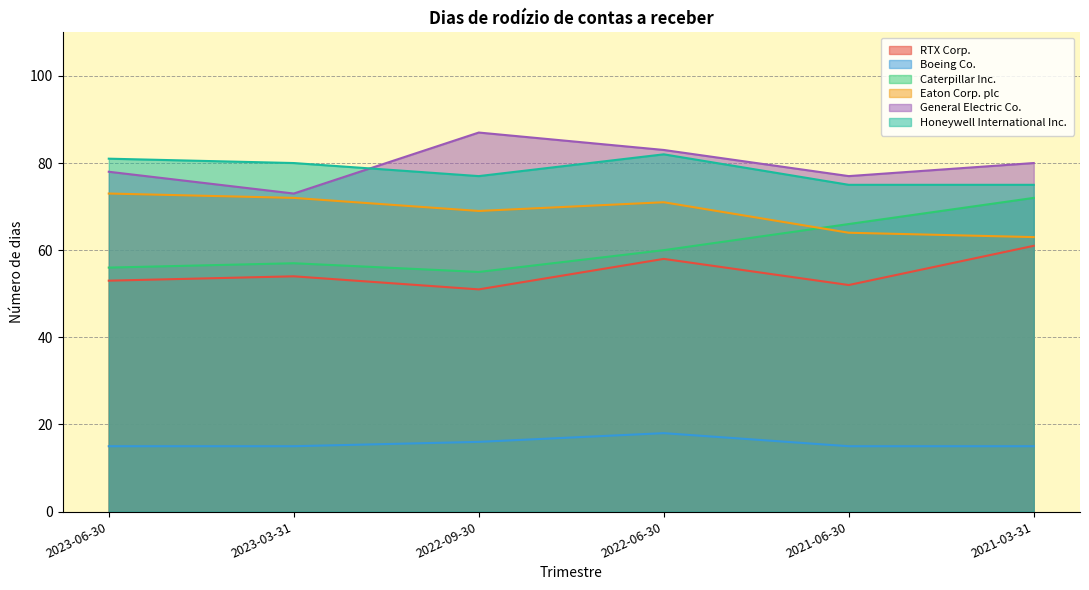

What is the value of the Boeing Co. point at the 3rd from the left?

16